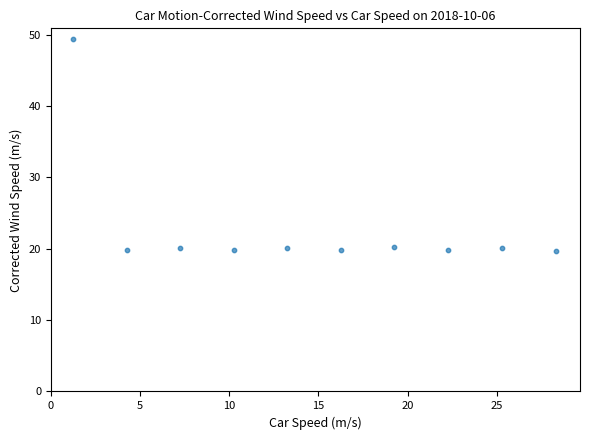

What is the range of Y values (max minus min)?

29.7